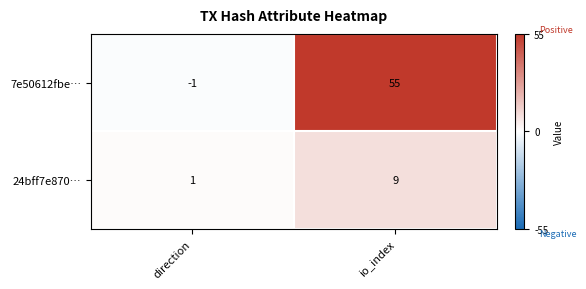

What is the greatest value displayed?

55